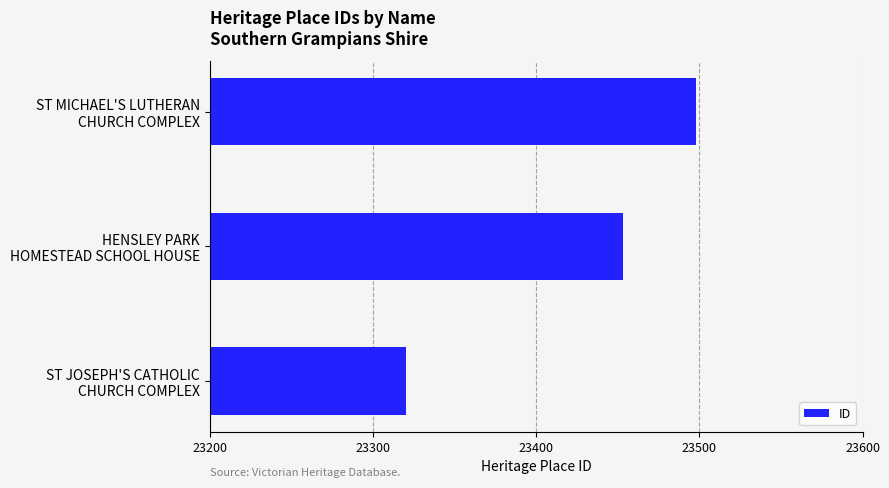

What is the minimum value shown in the chart?

23320